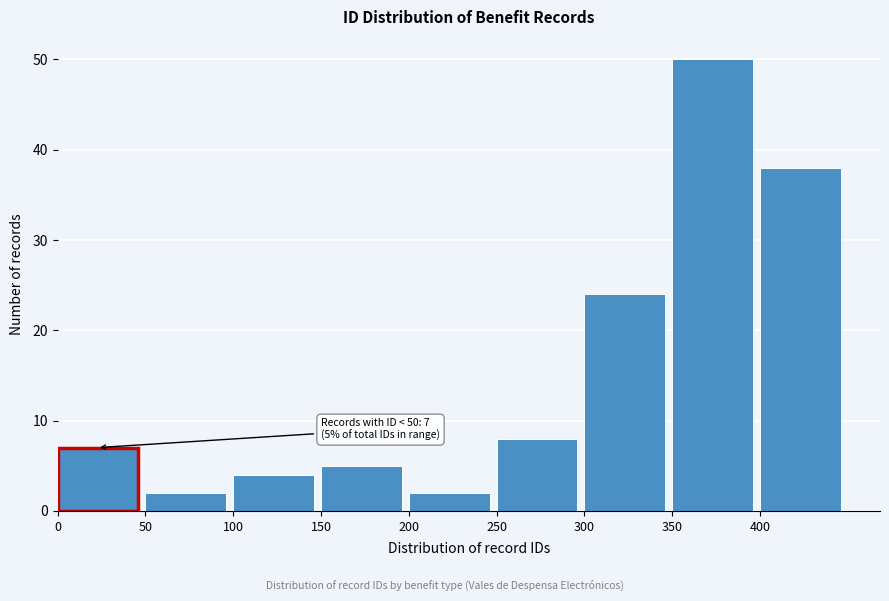

Over which range of the x-axis is the bar tallest?

350 to 400